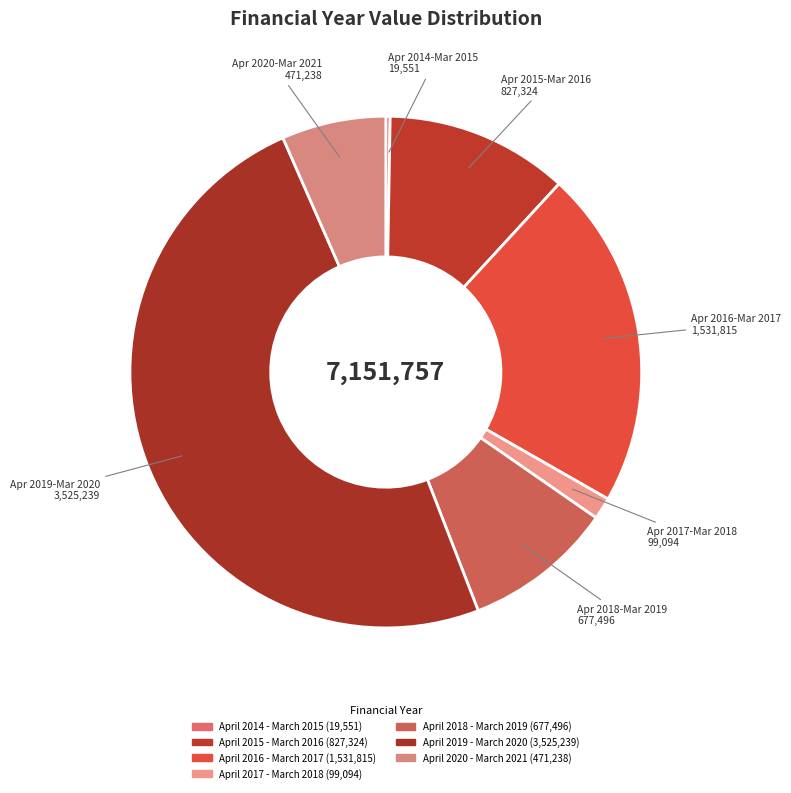

Does any single category account for the majority?

No